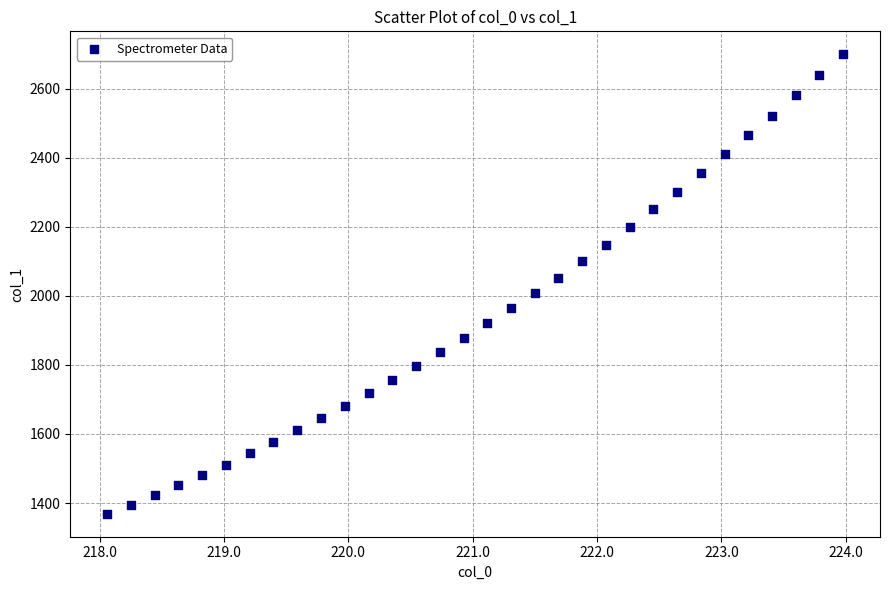

What is the range of Y values (max minus min)?

1330.7